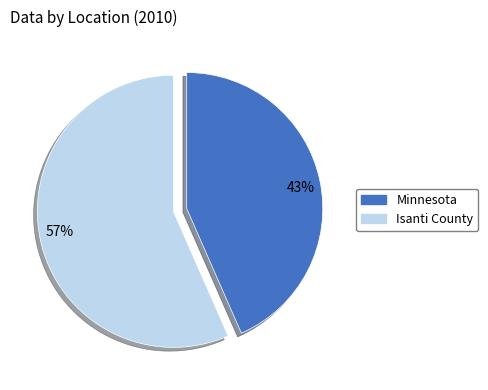

The 43% slice represents 51% of the pie. True or false?

False